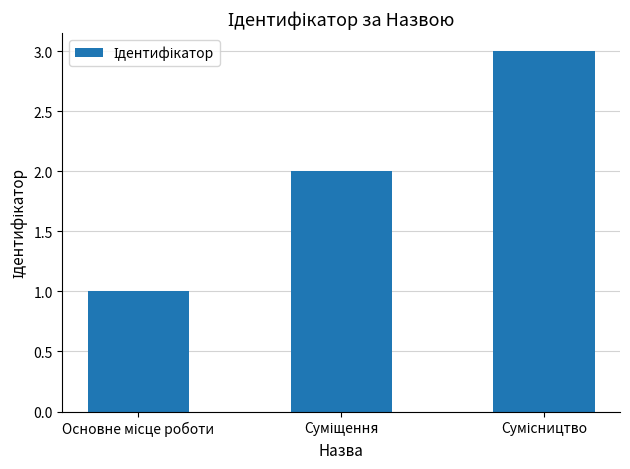

What is the sum of all values?

6